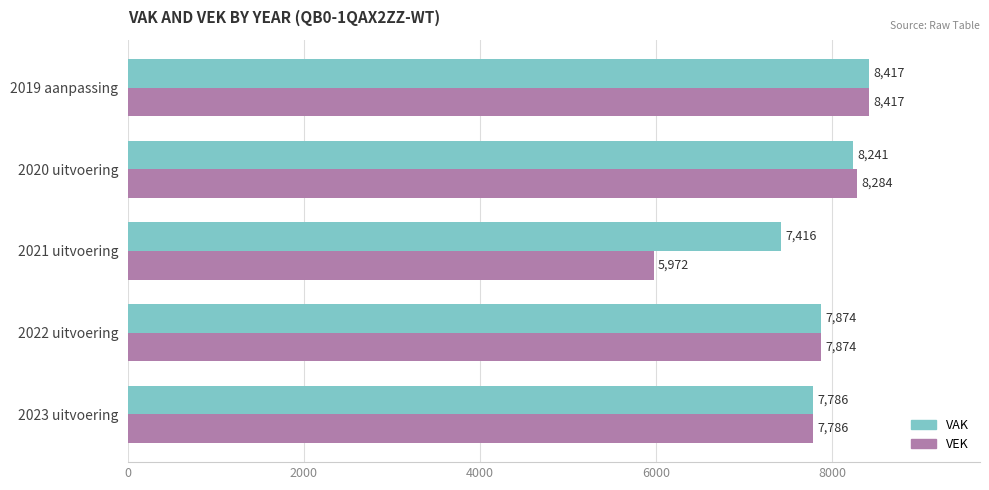

At which category is the sum across all series the highest?

2019 aanpassing